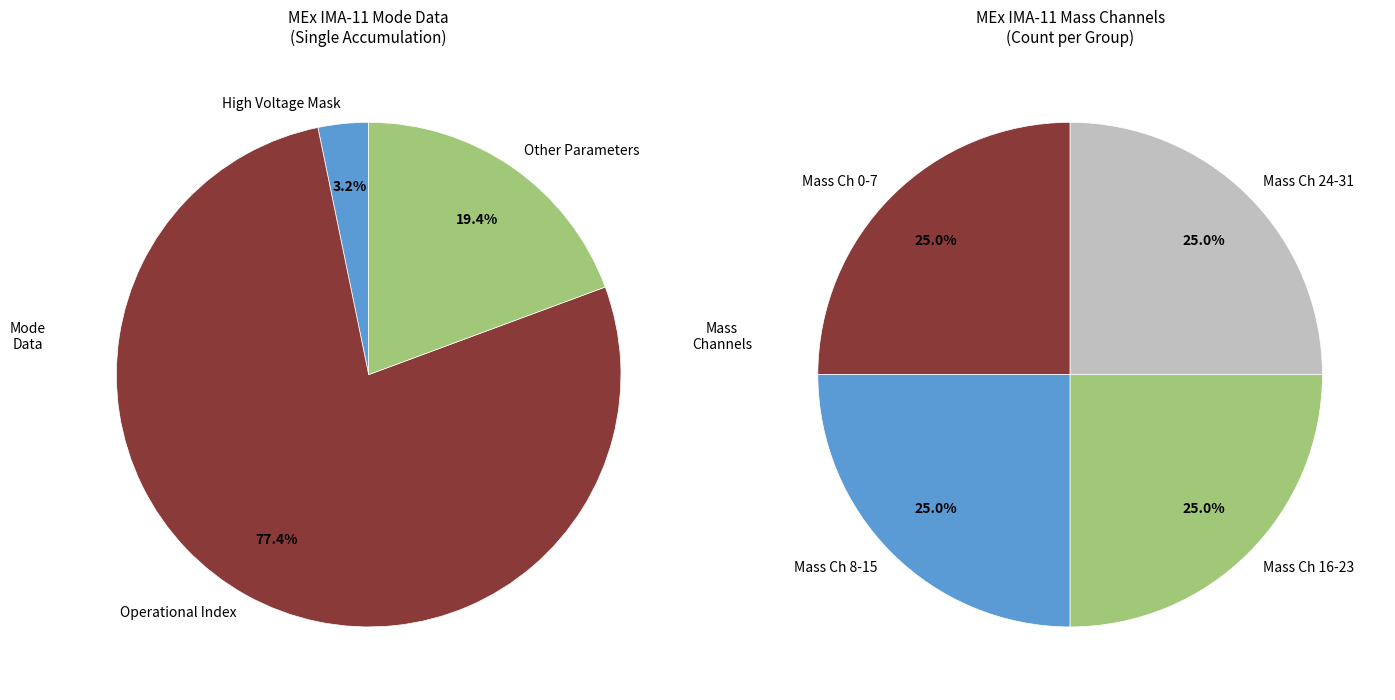

True or false: Polar Angle Index accounts for 0% of the total.

True